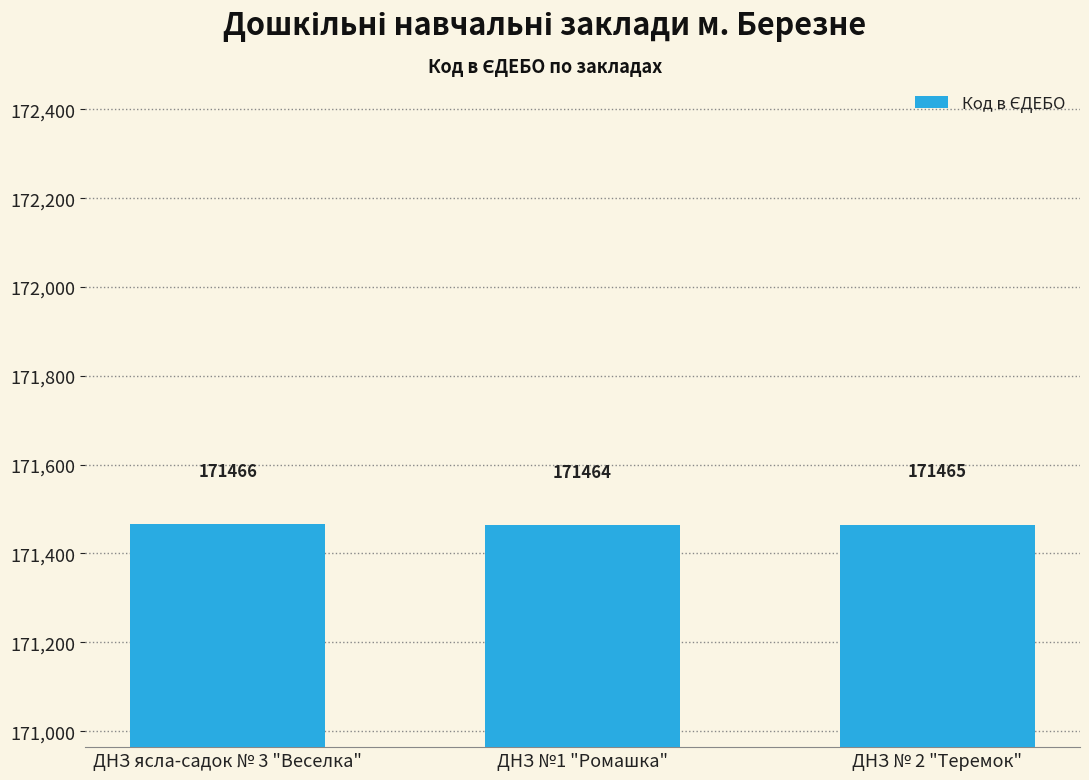

Reading left to right, what are all the values shown in this chart?

171466	171464	171465